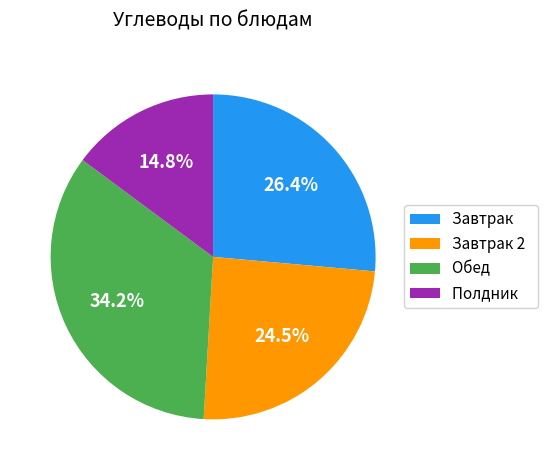

Rank the categories by value from highest to lowest.

Обед, Завтрак, Завтрак 2, Полдник